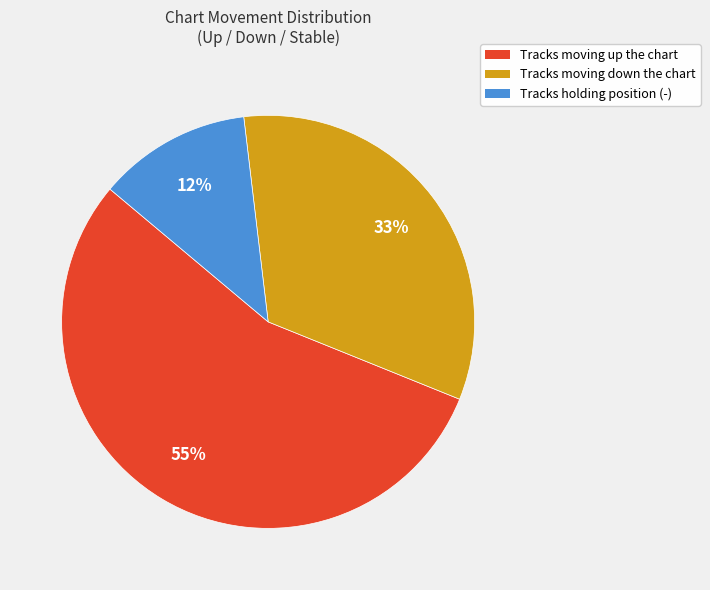

To the nearest percent, what is the average slice percentage?

33%